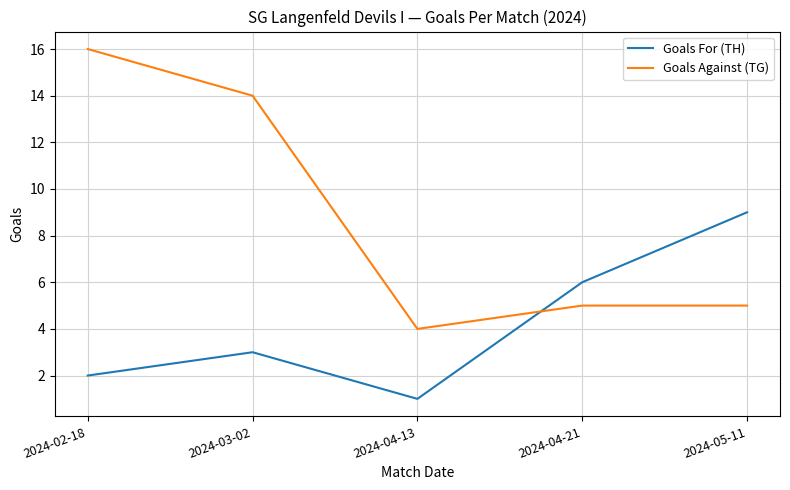

What is the difference between the maximum and minimum values in the Goals For (TH) series?

8